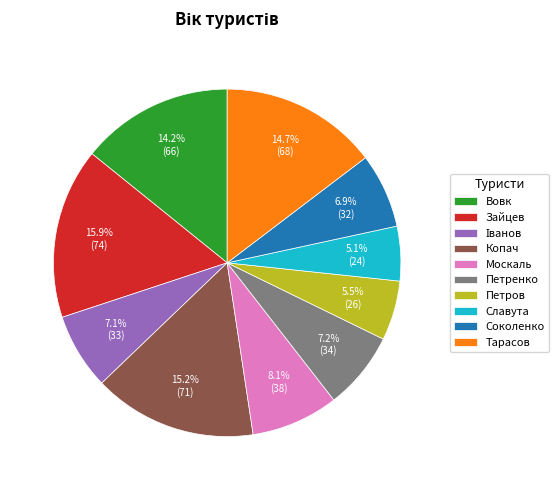

How many slices are in this pie chart?

10